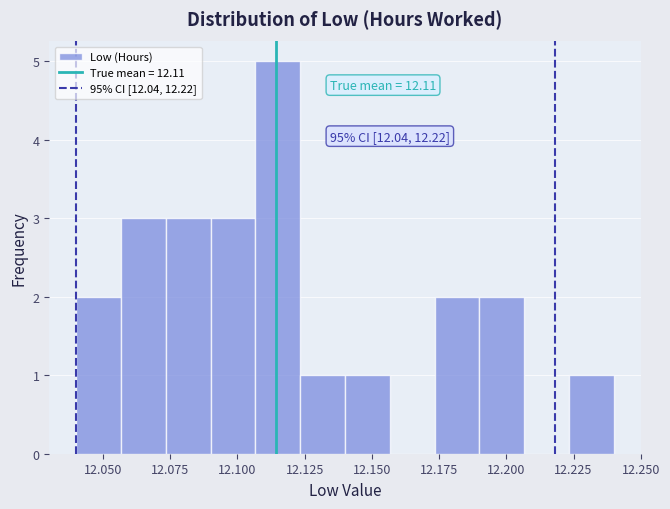

Read against the x-axis, roughly where is the centre of the tallest bar?

12.115